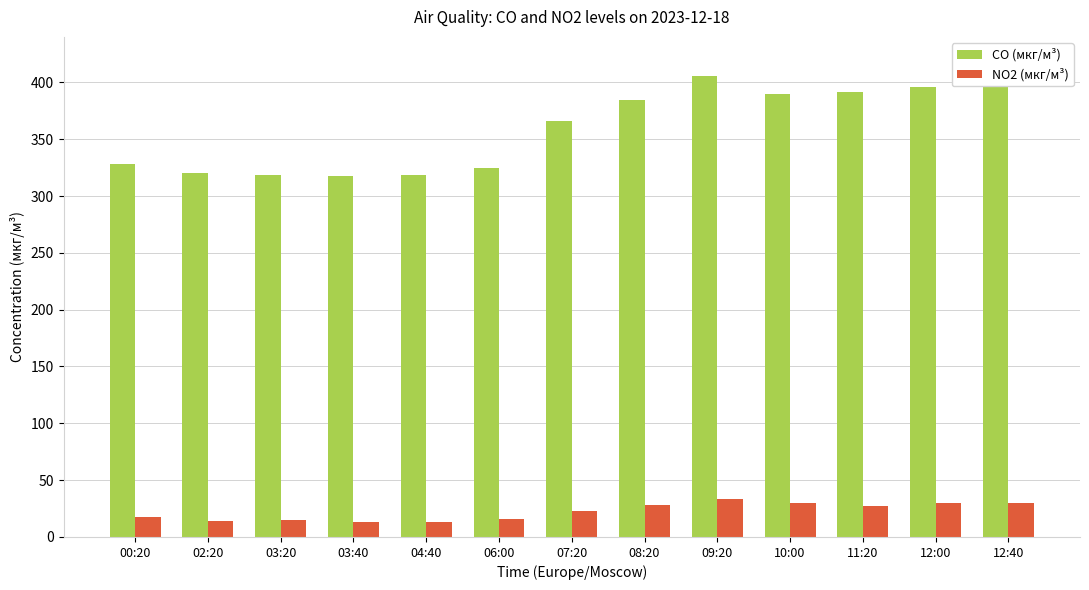

Is the value of CO (мкг/м³) at 02:20 greater than the value of NO2 (мкг/м³) at 00:20?

Yes